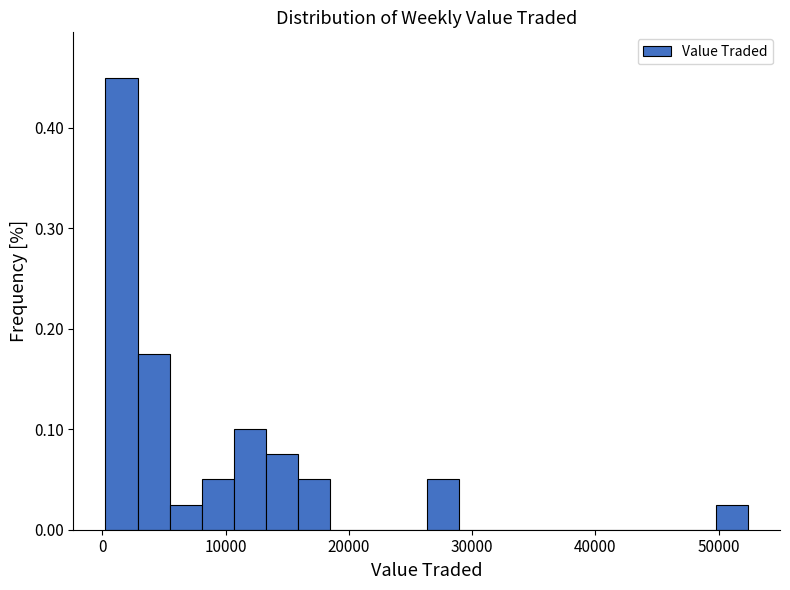

Around what value on the x-axis is the tallest bar? Give the approximate position of its centre, as read against the axis.

2000